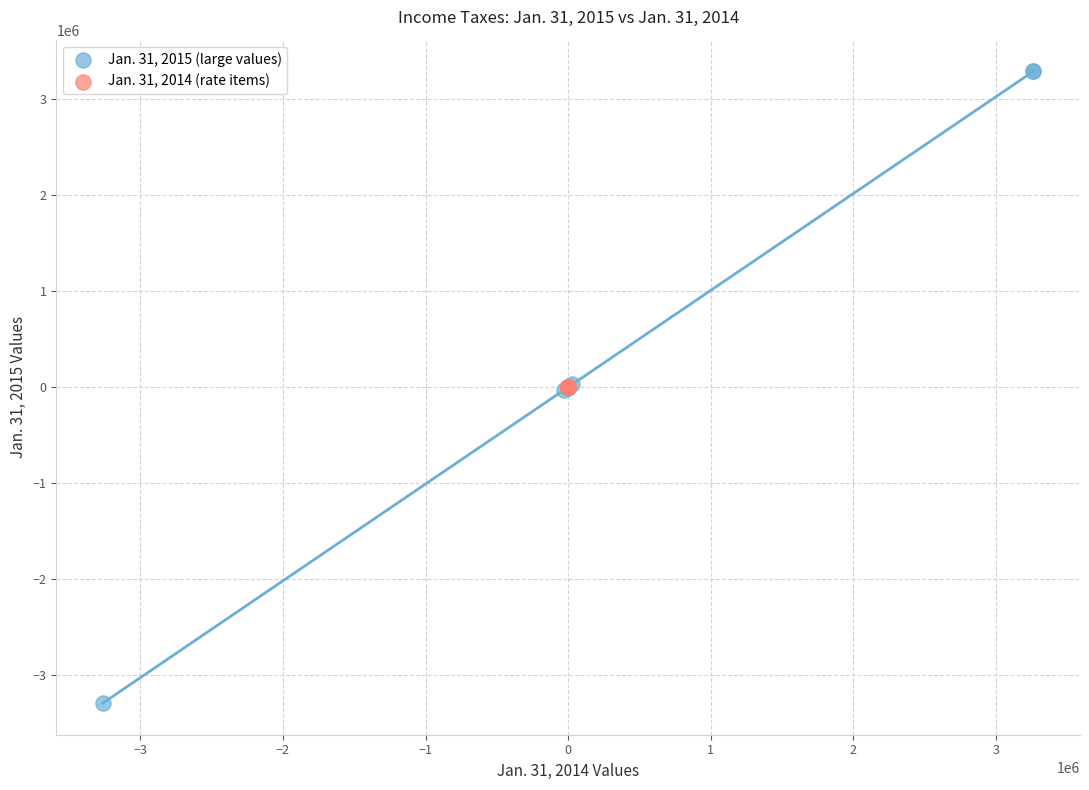

Which series reaches the maximum Y coordinate?

Jan. 31, 2015 (large values)